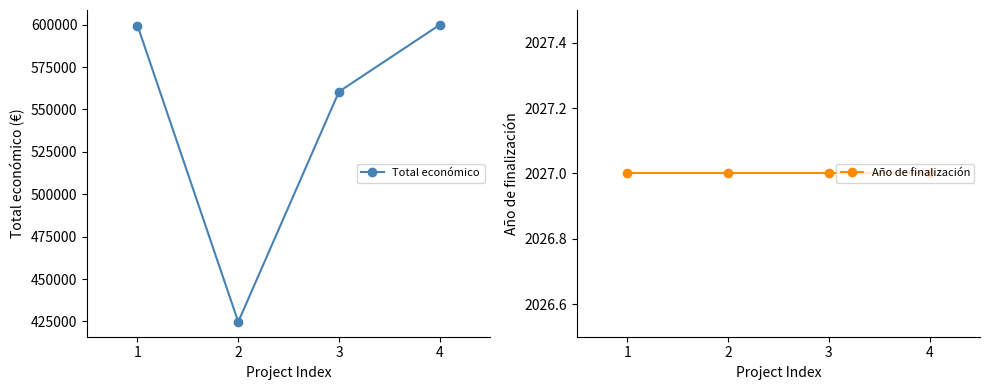

How many distinct data groups are displayed?

2